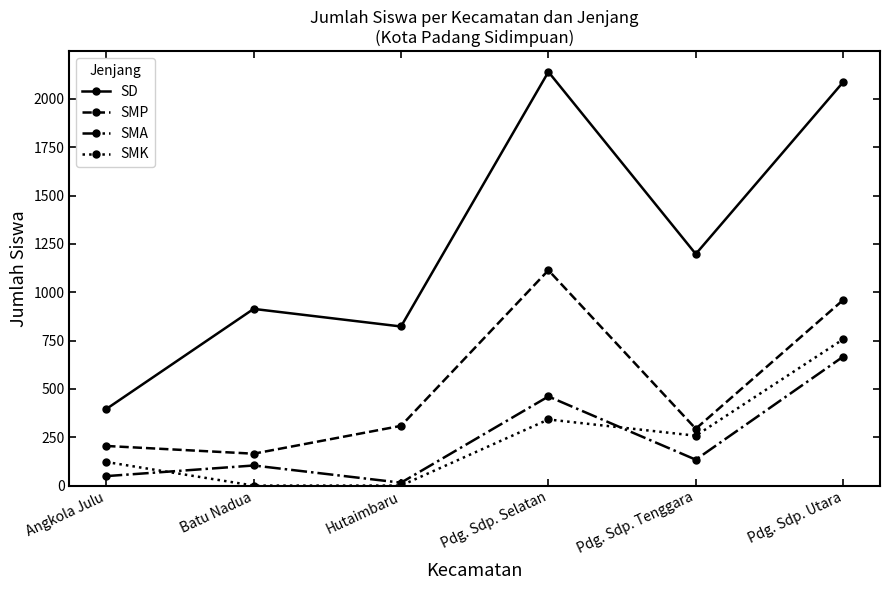

Is the value of SD at Batu Nadua greater than the value of SMP at Angkola Julu?

Yes